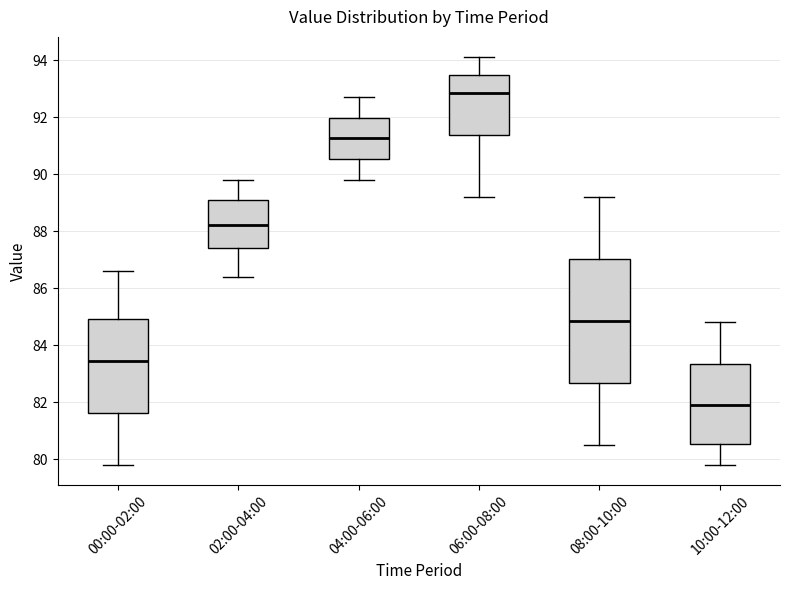

Where is the upper edge of the box for 02:00-04:00 on the y-axis? The values are not printed on the chart, so give them approximately, as read against the axis.

89.0